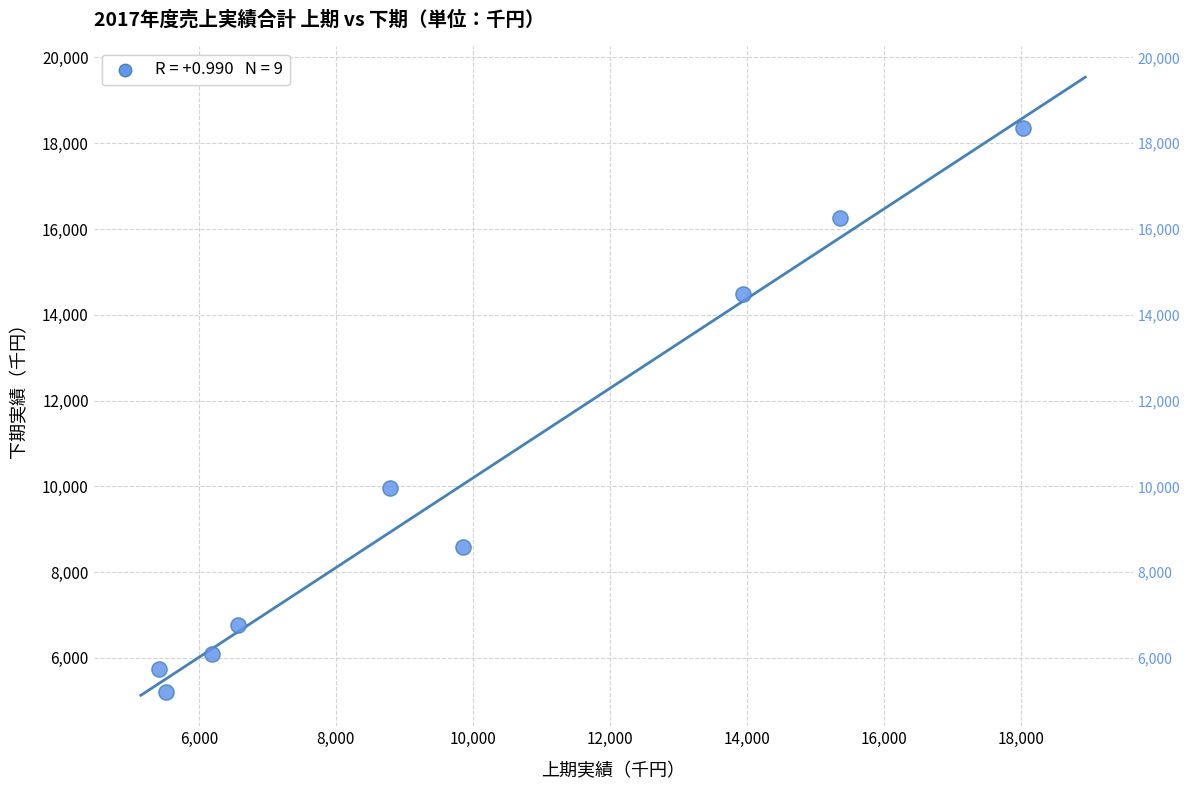

What is the range of Y values (max minus min)?

13152